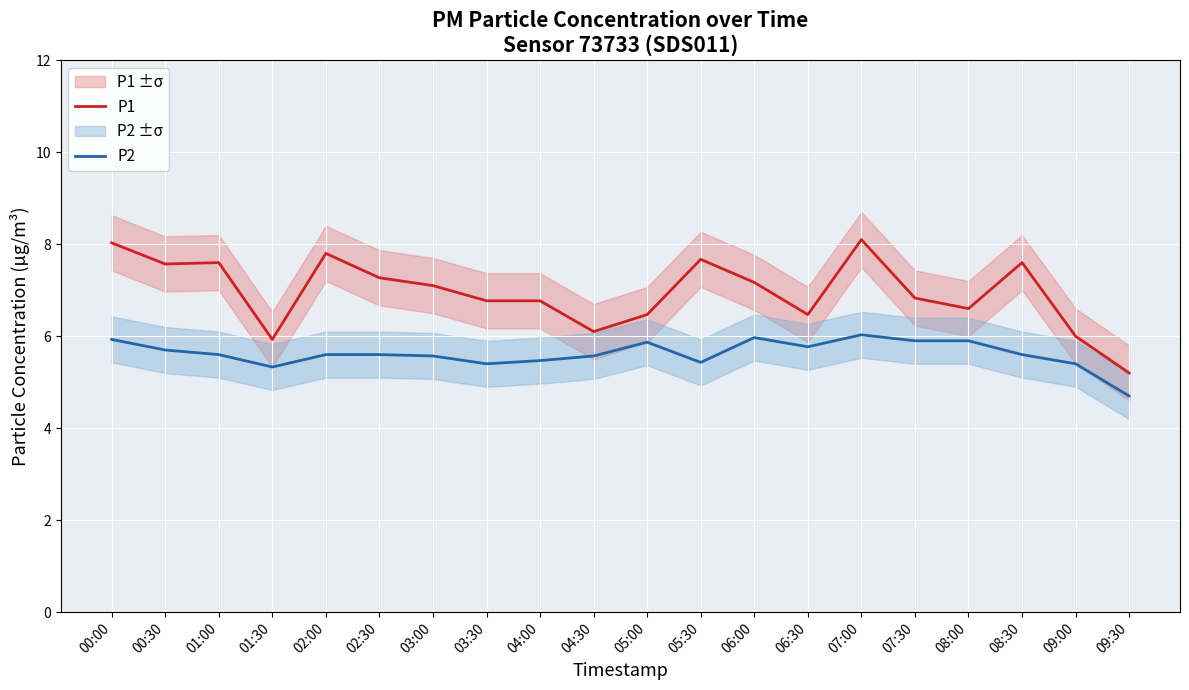

Which category has the highest value in the P1 series?

07:00